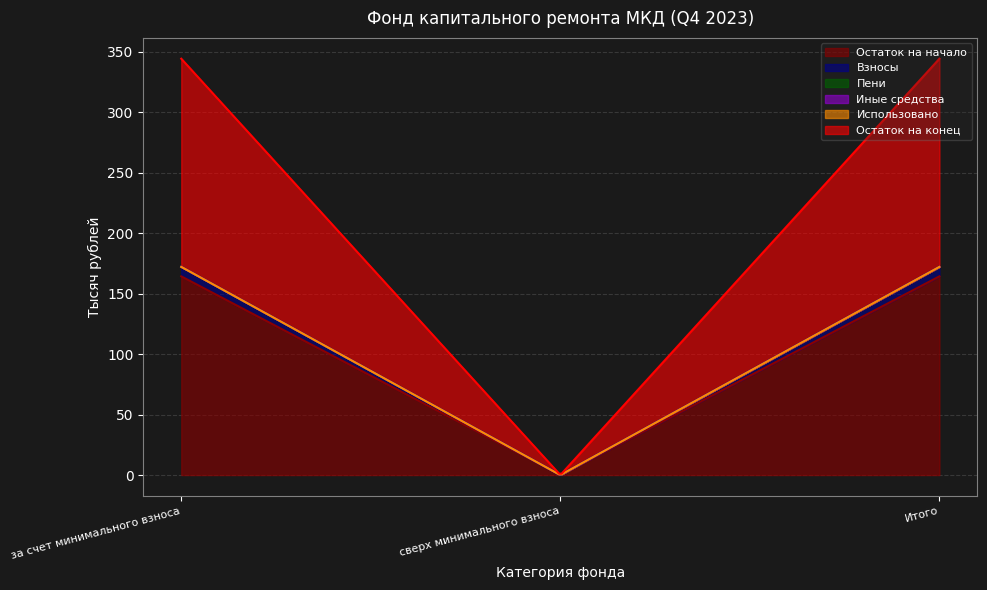

Reading left to right, what are all the values shown in this chart?

Остаток на начало: за счет минимального взноса=164.3	сверх минимального взноса=0.0	Итого=164.3
Взносы: за счет минимального взноса=7.8	сверх минимального взноса=0.0	Итого=7.8
Пени: за счет минимального взноса=0.0	сверх минимального взноса=0.0	Итого=0.0
Иные средства: за счет минимального взноса=0.0	сверх минимального взноса=0.0	Итого=0.0
Использовано: за счет минимального взноса=0.0	сверх минимального взноса=0.0	Итого=0.0
Остаток на конец: за счет минимального взноса=172.2	сверх минимального взноса=0.0	Итого=172.2